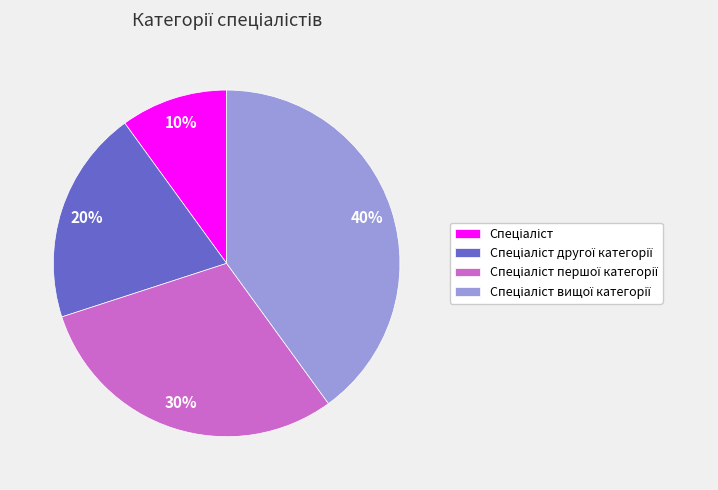

Is there any slice that represents more than half of the pie?

No